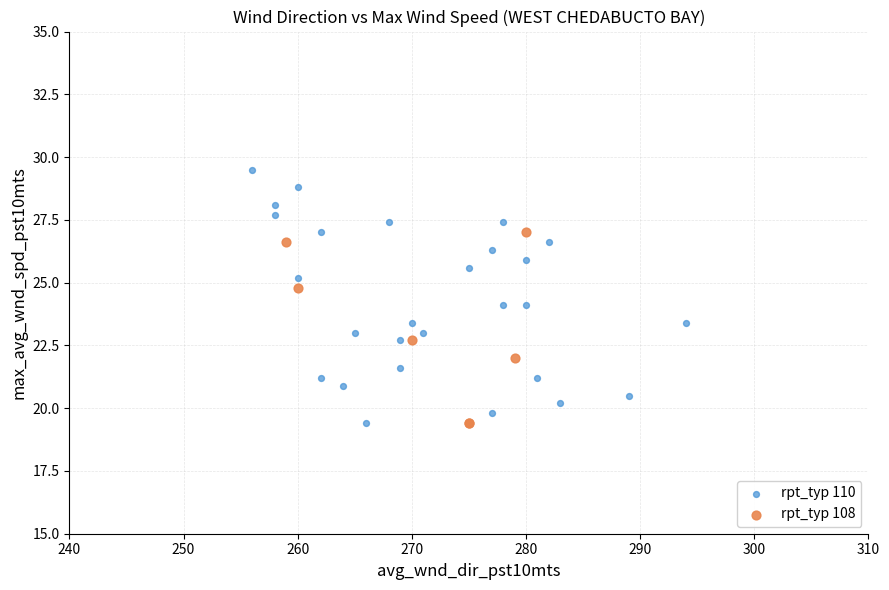

Which series has the largest Y range (max minus min)?

rpt_typ 110